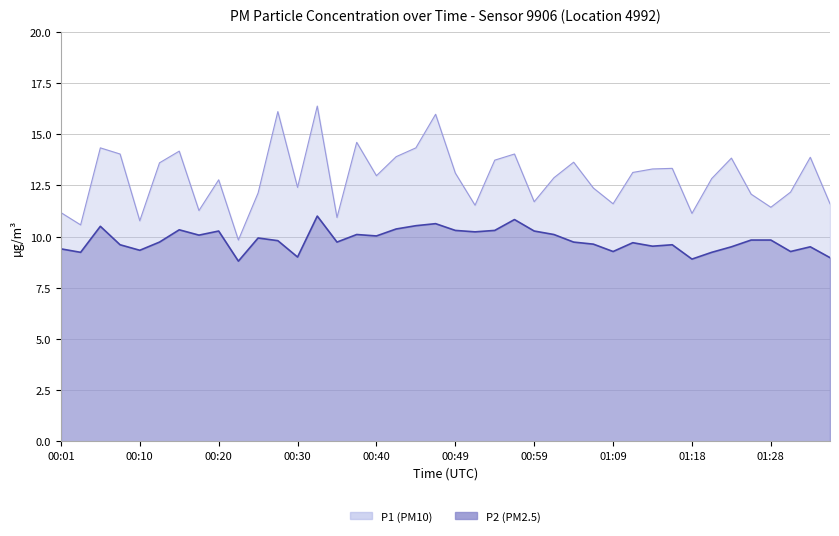

List the series in order of their peak value, lowest first.

P2, P1